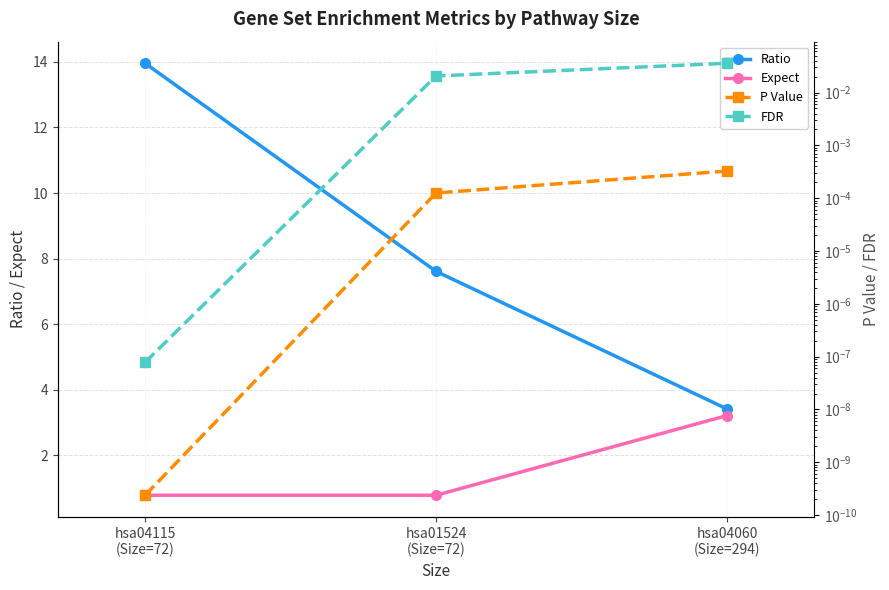

What is the total value across all series at hsa01524
(Size=72)?

8.4